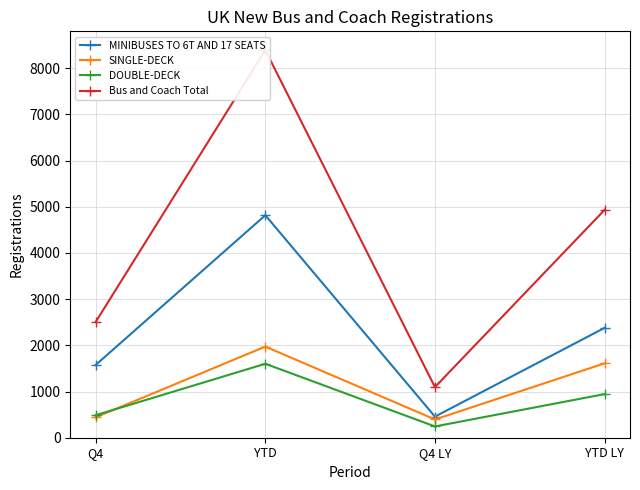

What value does the SINGLE-DECK series have at YTD, to the nearest 100?

2000